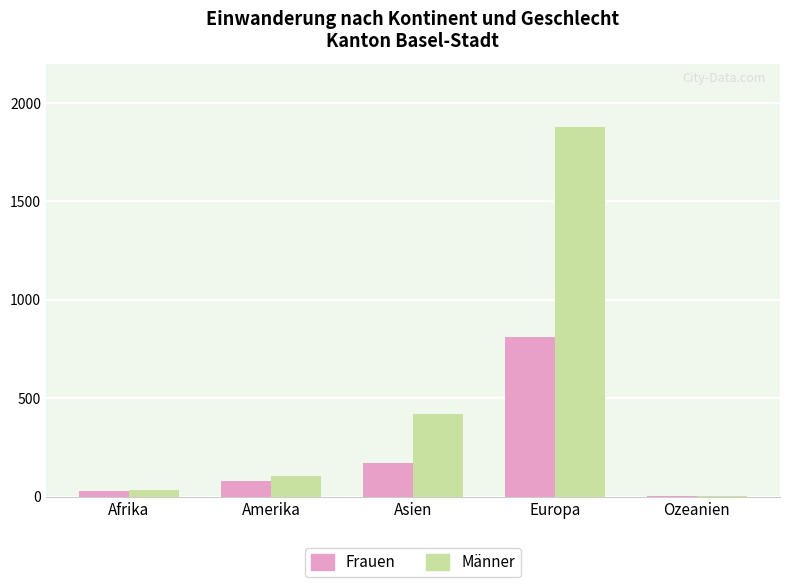

Count the number of categories in the chart.

5